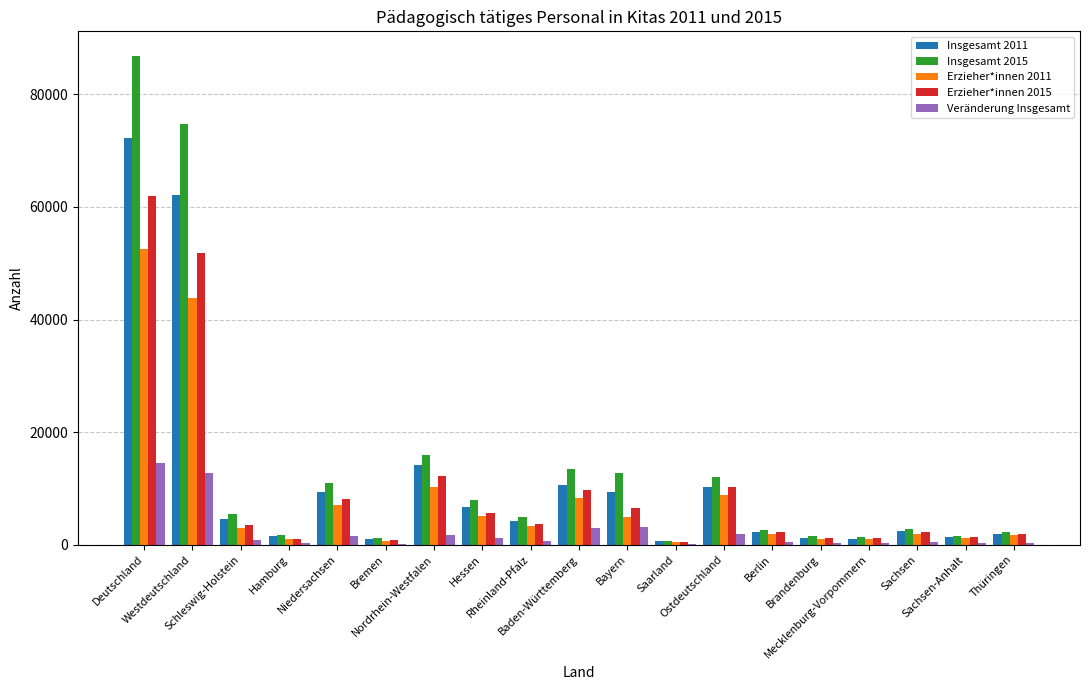

What is the sum of all Veränderung Insgesamt values?

43743